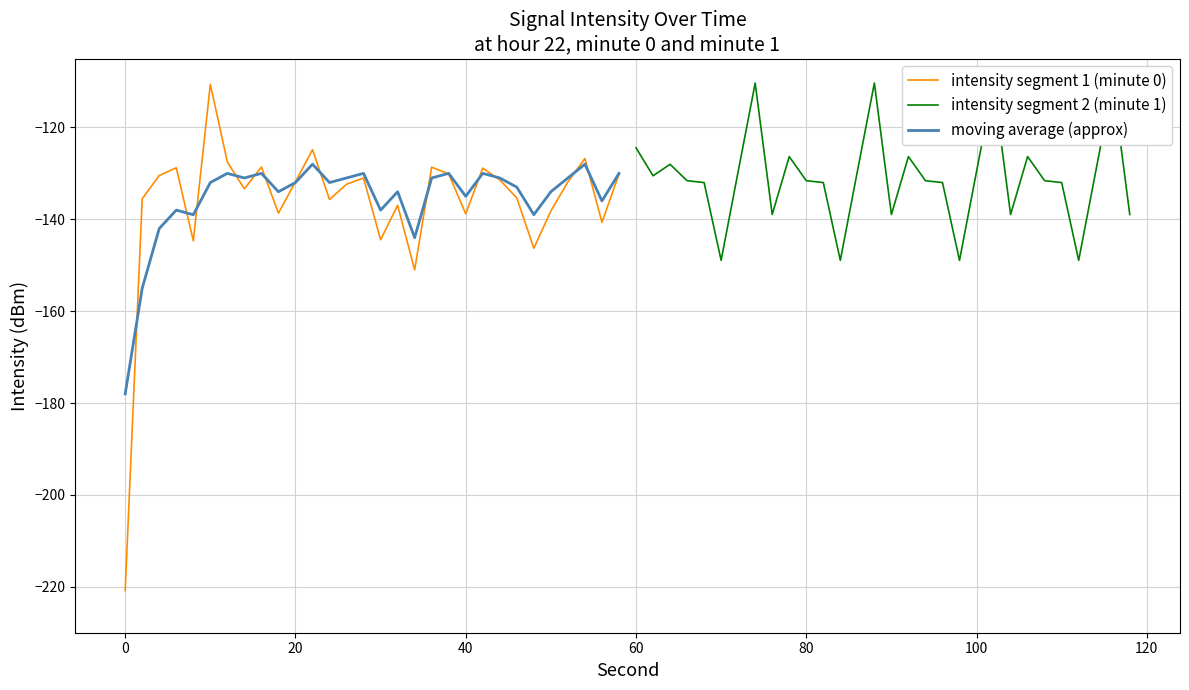

What are all the series names shown in the legend?

intensity segment 1 (minute 0), intensity segment 2 (minute 1), moving average (approx)